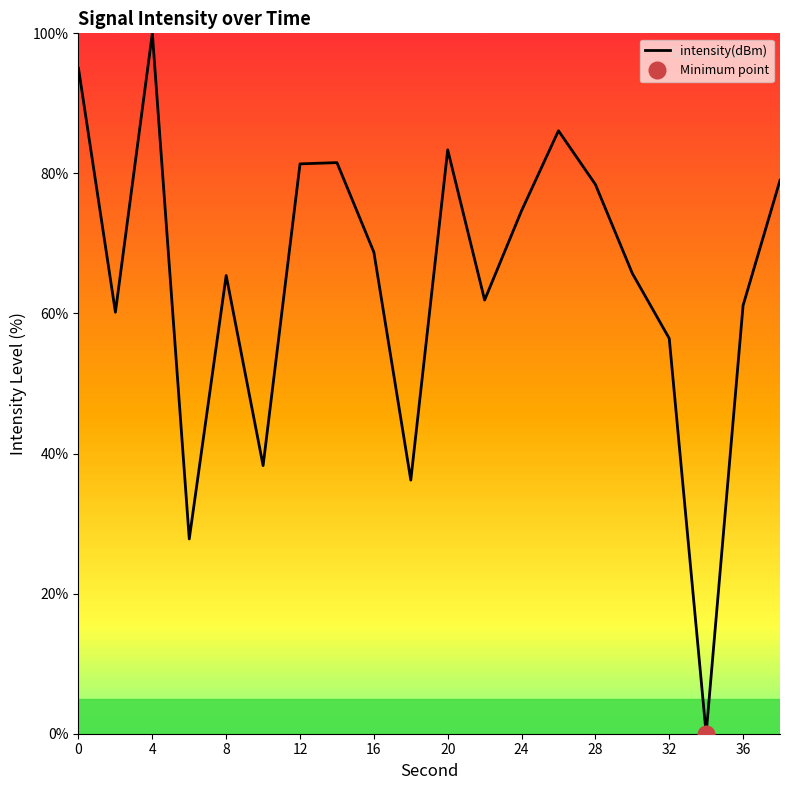

How many points are lower than both their immediate neighbors (excluding endpoints)?

6